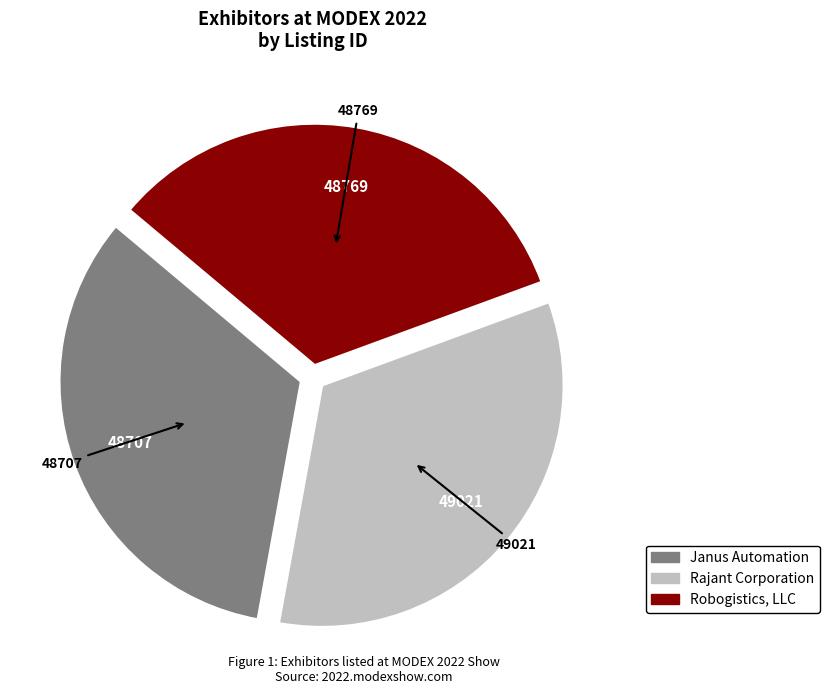

Do Janus Automation and Robogistics, LLC together represent more than half of the pie?

Yes